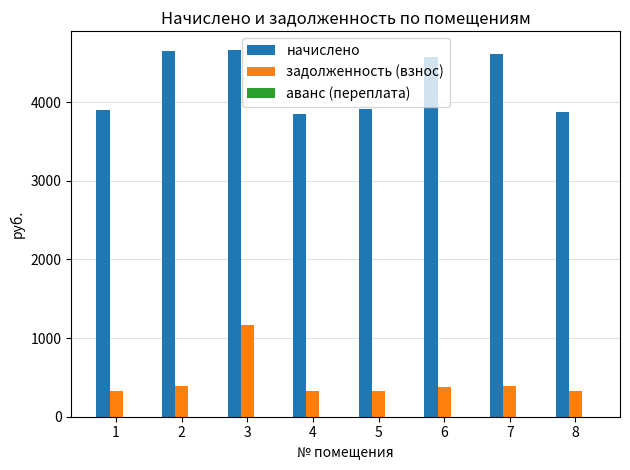

At which category is the sum across all series the highest?

3